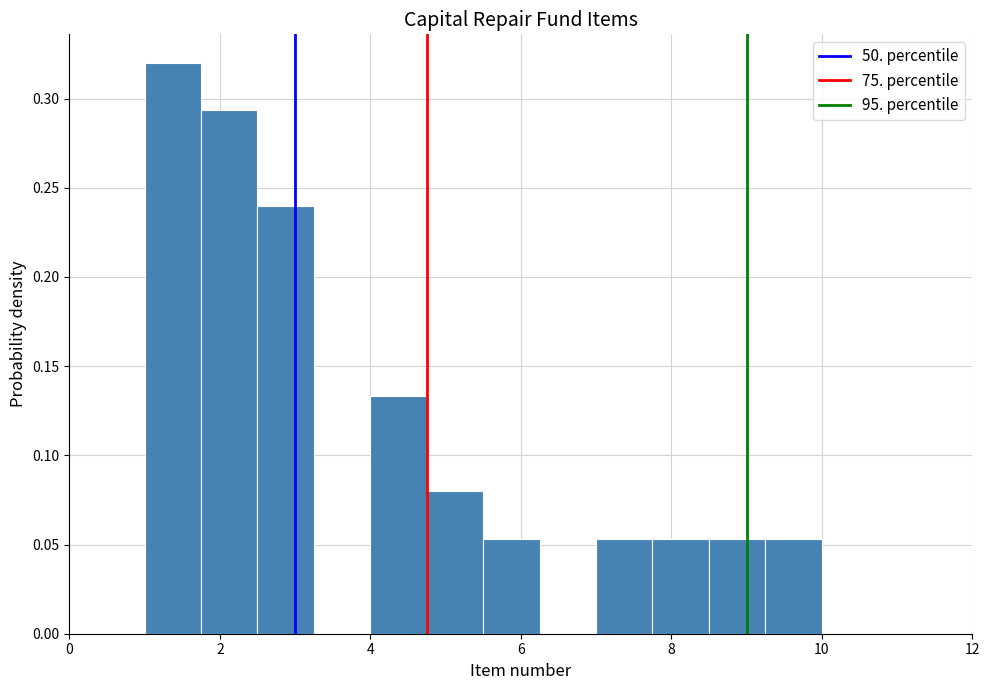

Read against the x-axis, roughly where is the centre of the tallest bar?

1.4